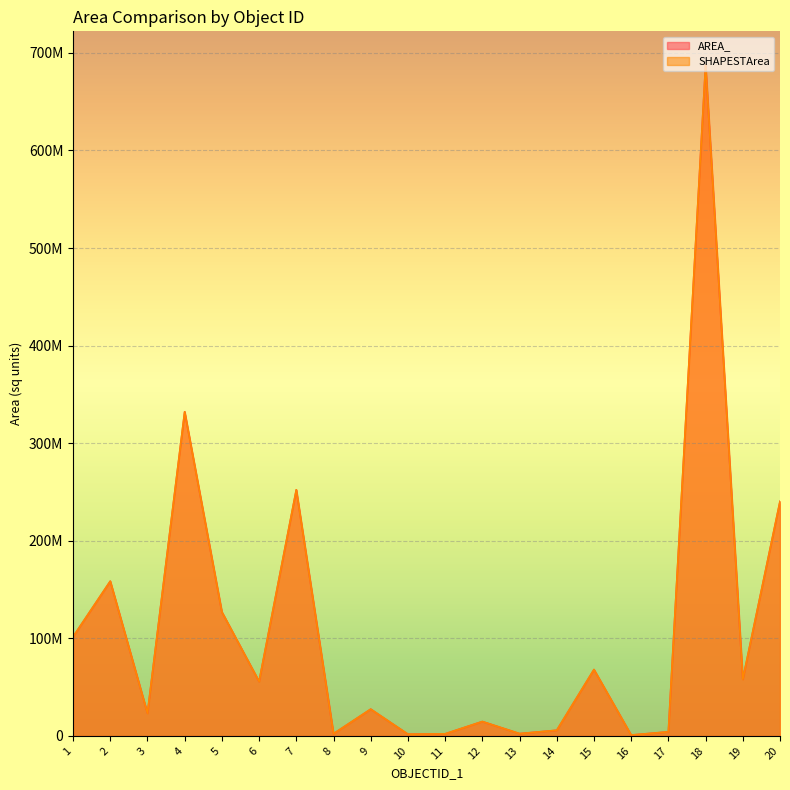

What is the approximate value of SHAPESTArea at 7?

252232478.4